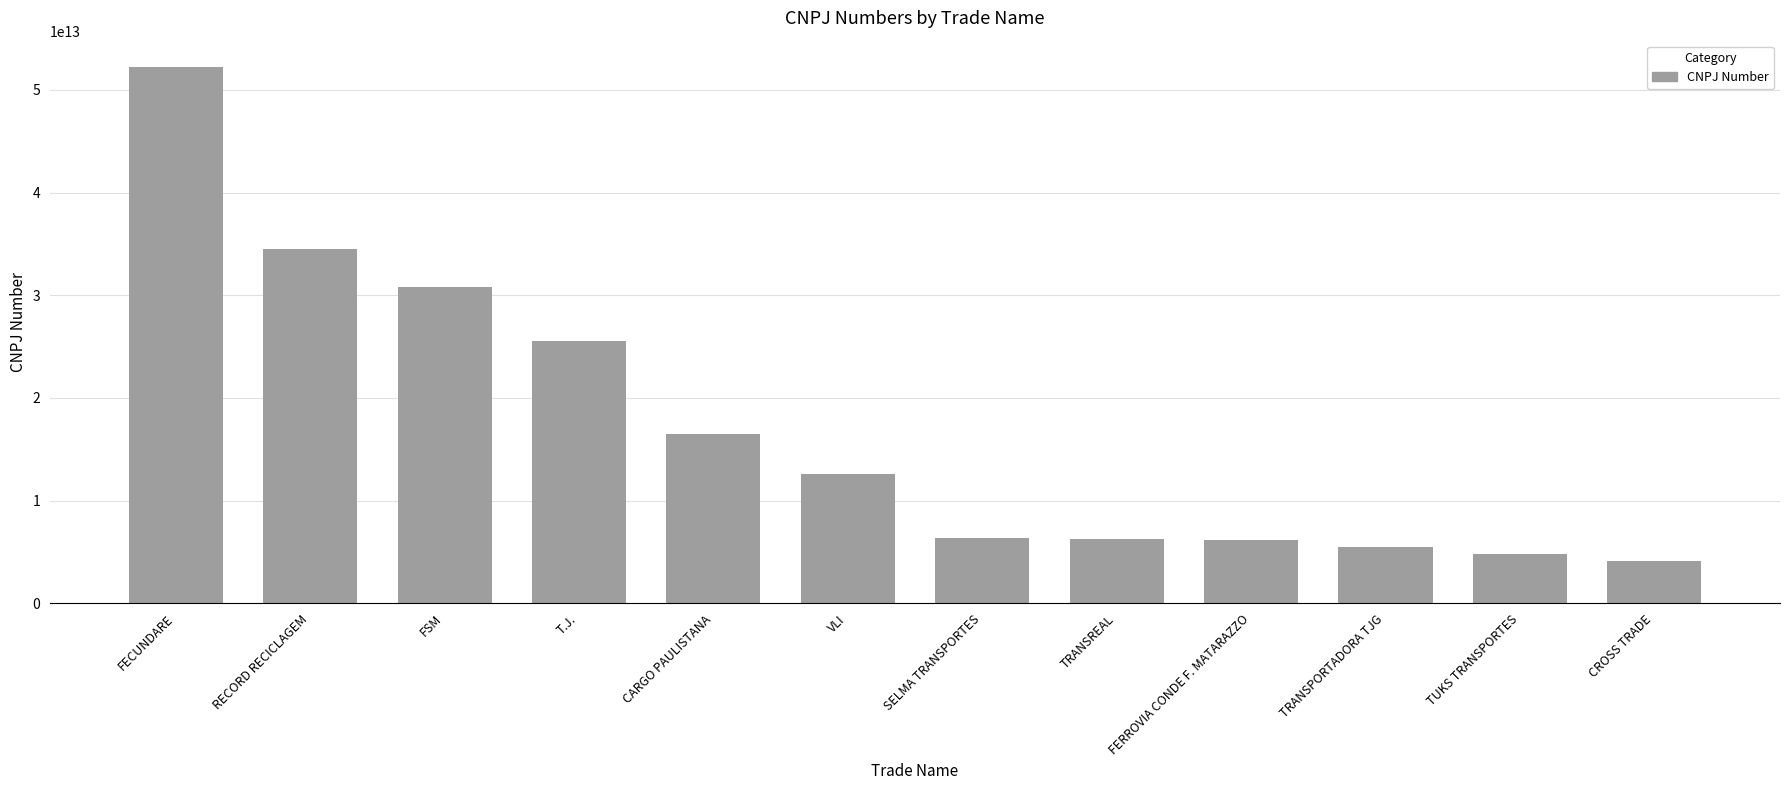

Which category has the lowest value across all series?

CROSS TRADE